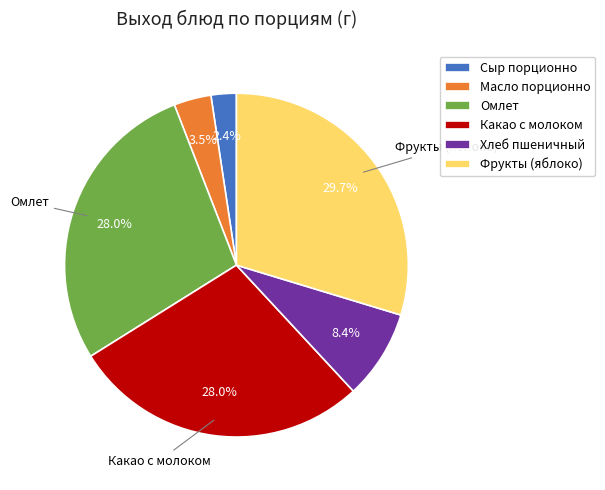

What percentage is the Фрукты (яблоко) slice, to the nearest percent?

30%